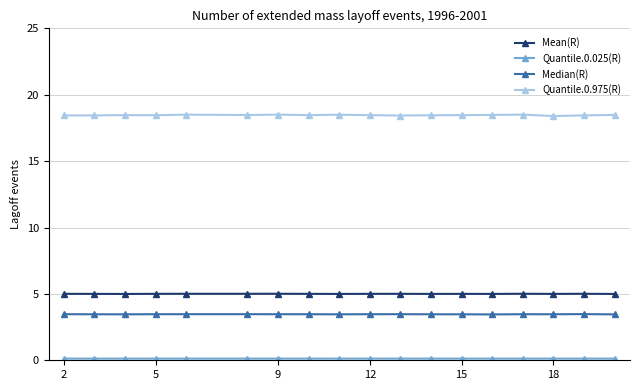

Count the Quantile.0.975(R) values in the range 18 to 19.

18